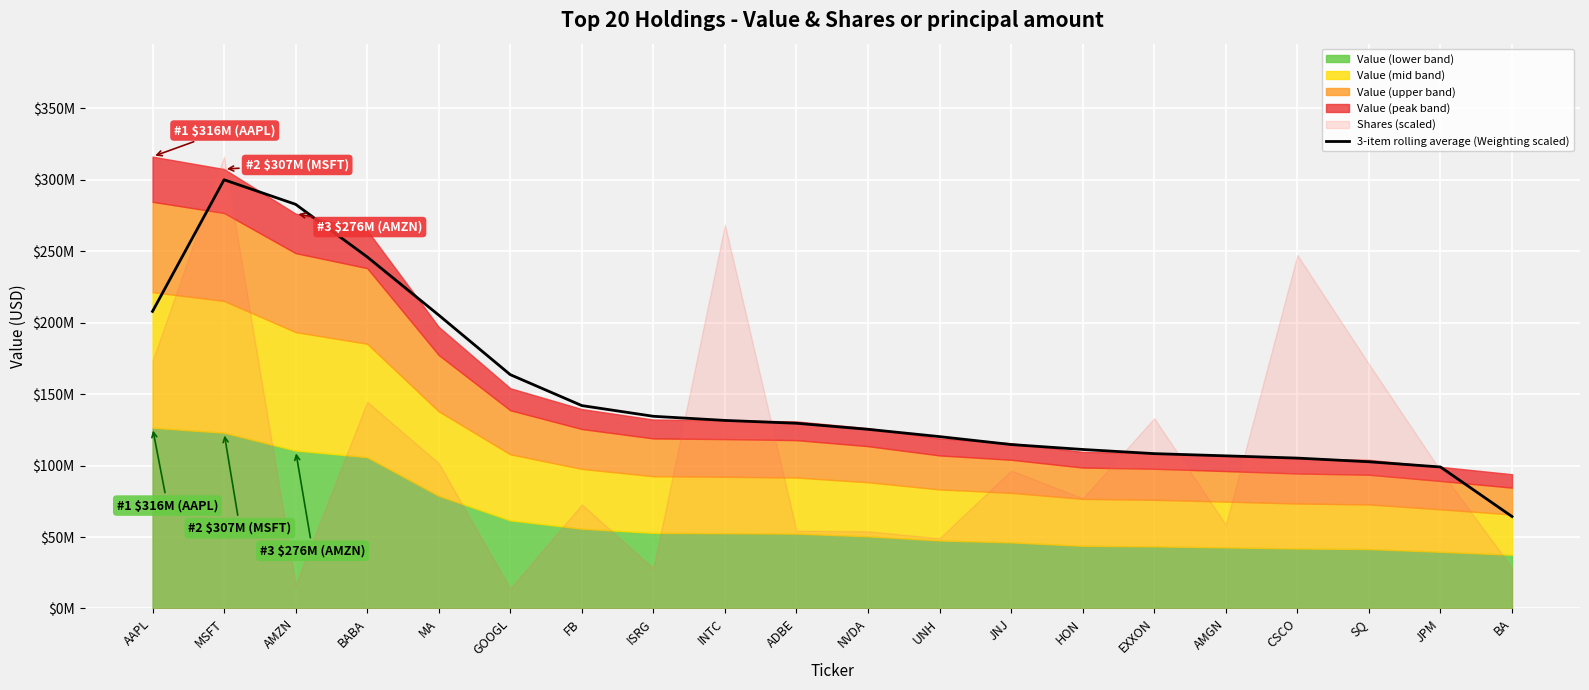

What is the difference between the maximum and second lowest values?

200992979.8